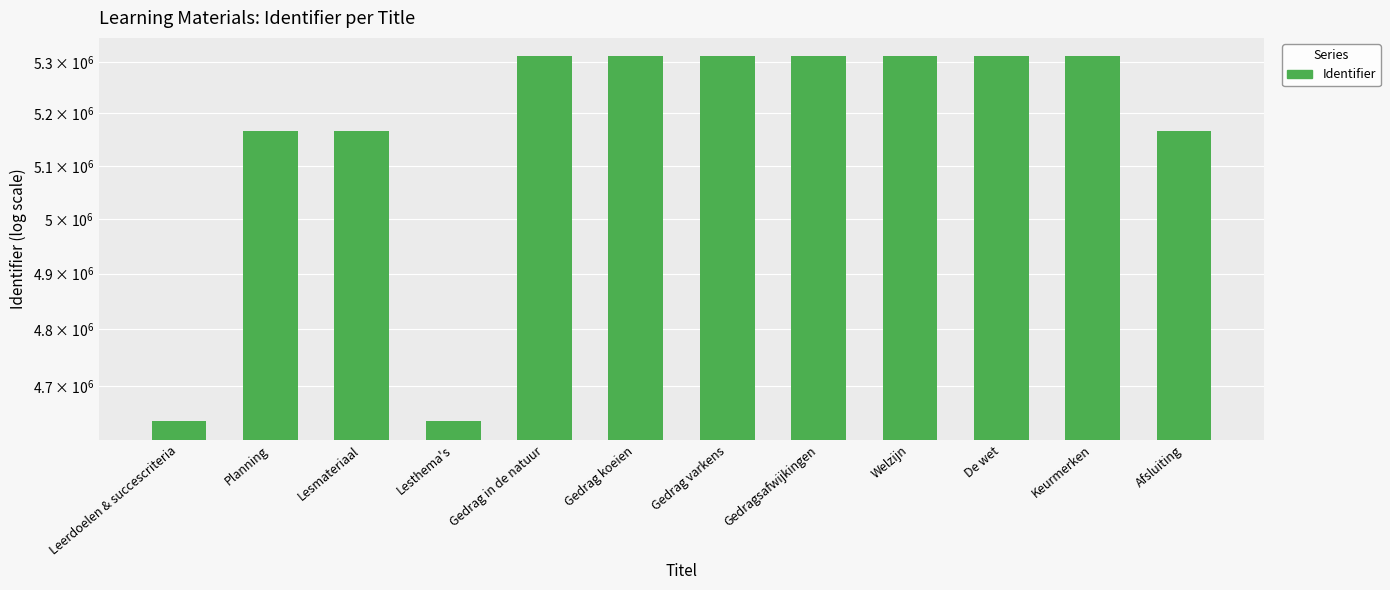

The chart shows a value of 5311553 at Gedragsafwijkingen. True or false?

True